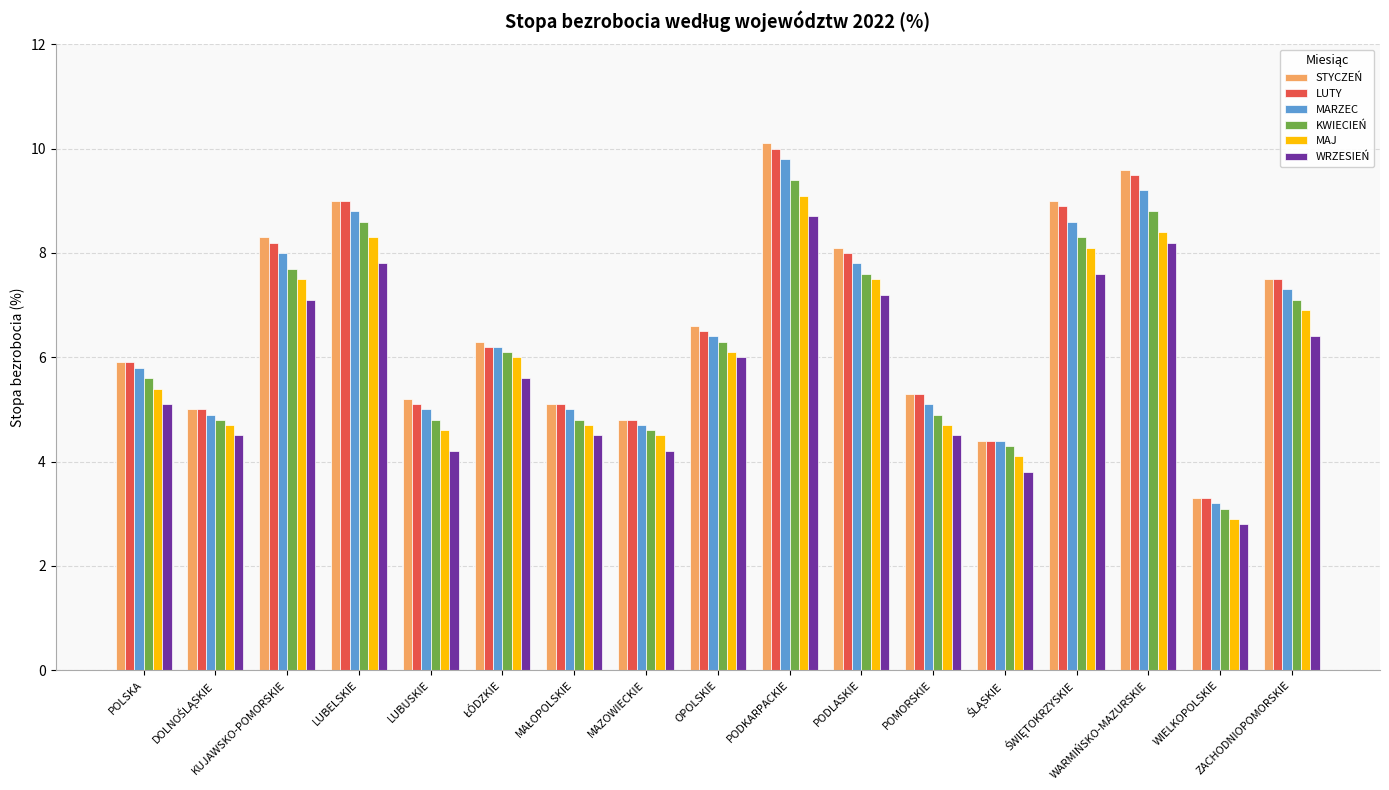

The value of MAJ at LUBELSKIE is 11.6. True or false?

False